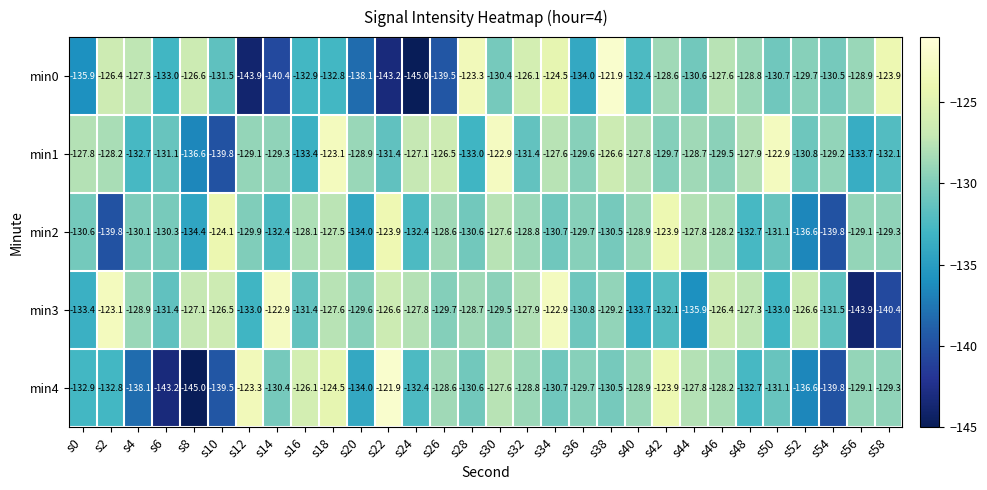

True or false: min3 has a value of -127.6 at s18.

True